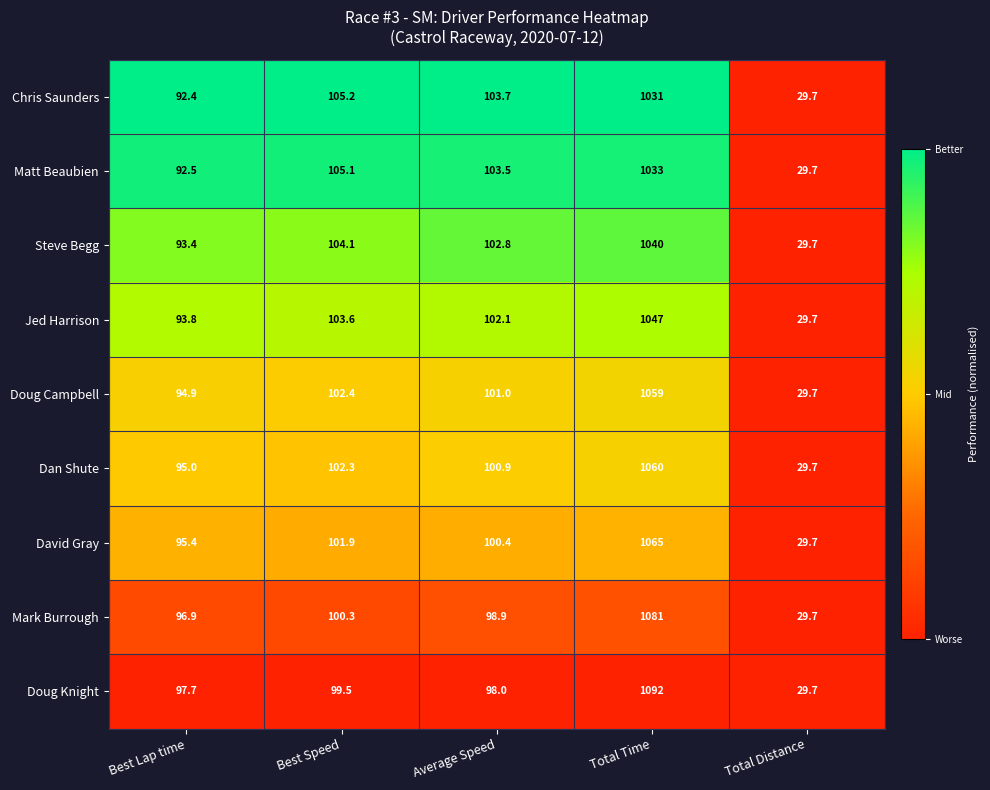

At which label does Jed Harrison first exceed 102?

Best Speed